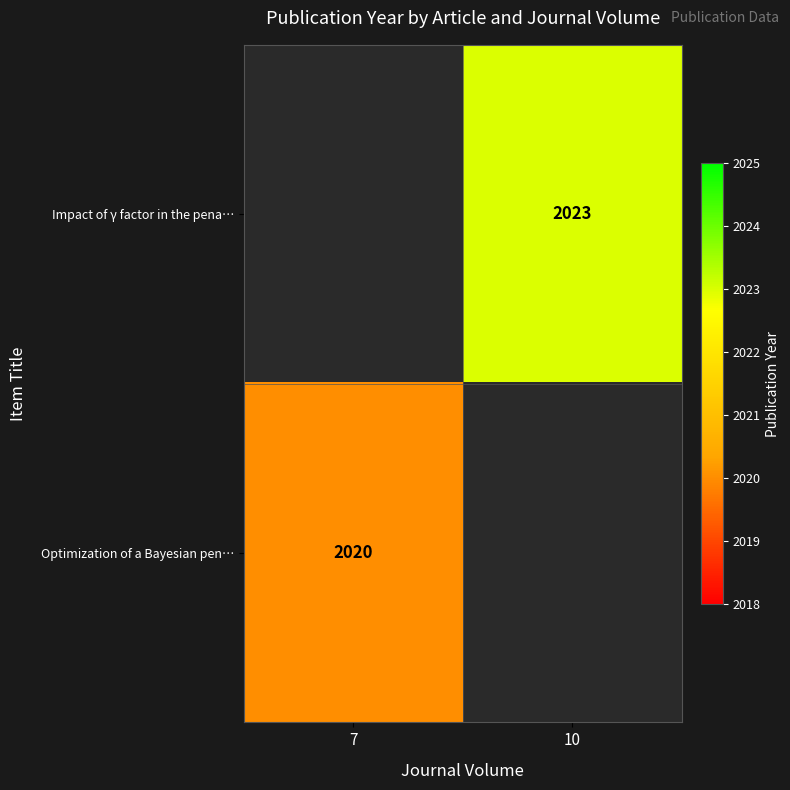

Is the value of Optimization of a Bayesian pen… at 7 greater than the value of Impact of γ factor in the pena… at 10?

No